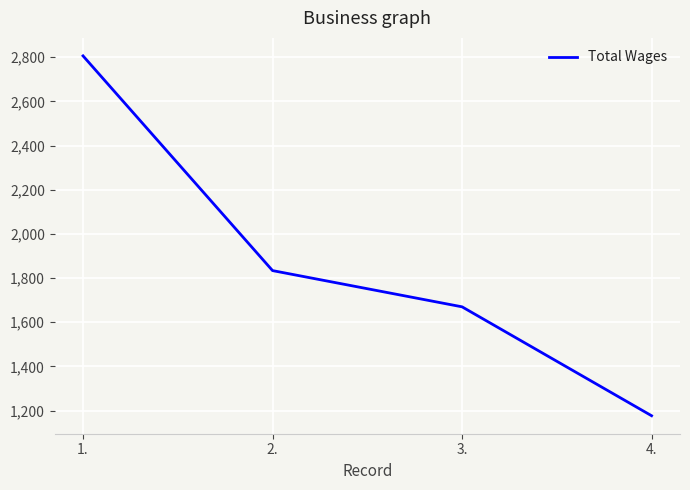

True or false: the data shows 1732 at 4..

False